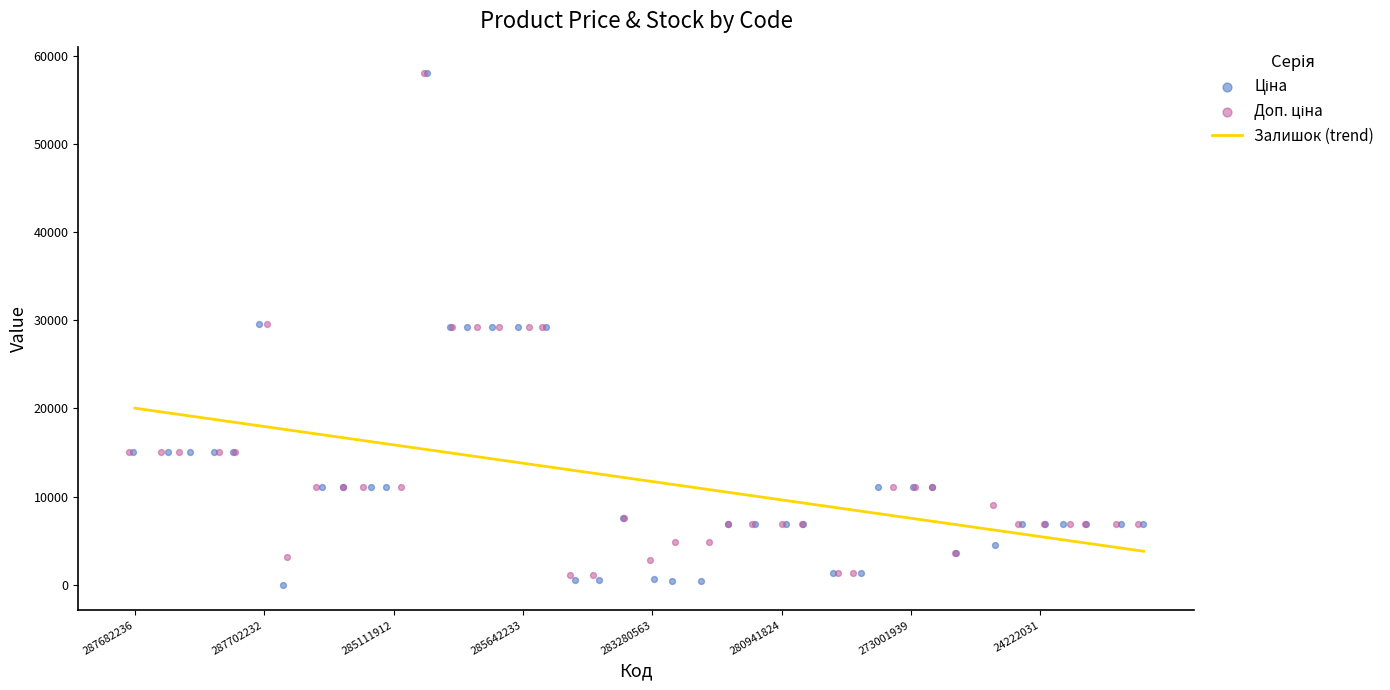

Which series has the largest total across all categories?

Доп. ціна